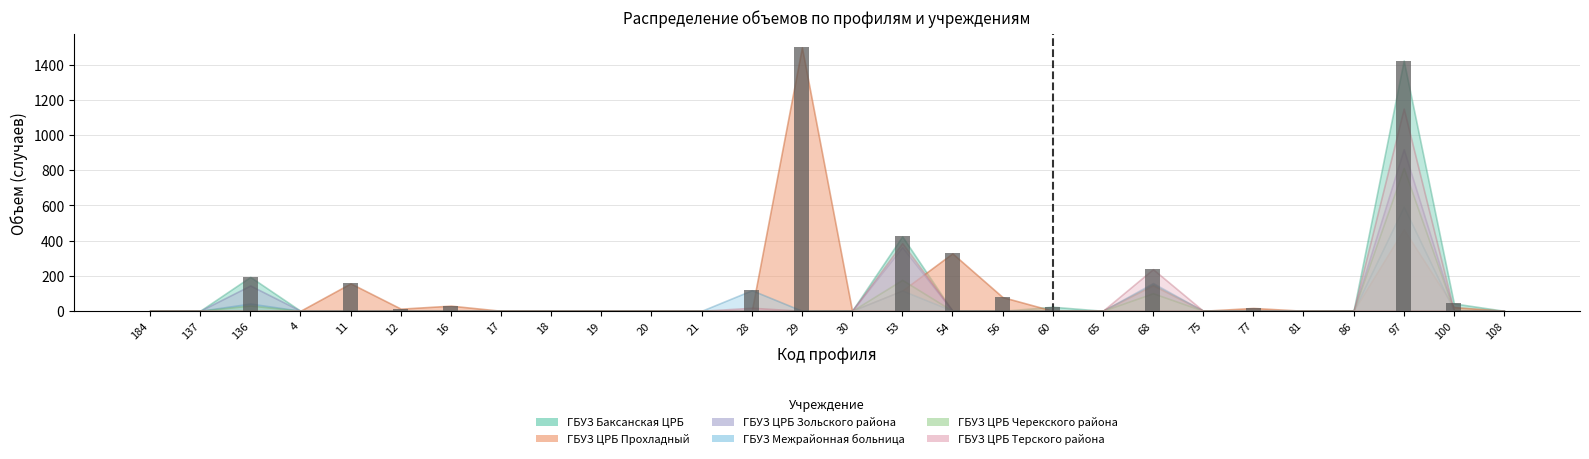

Is it true that the value at 54 is 166?

False